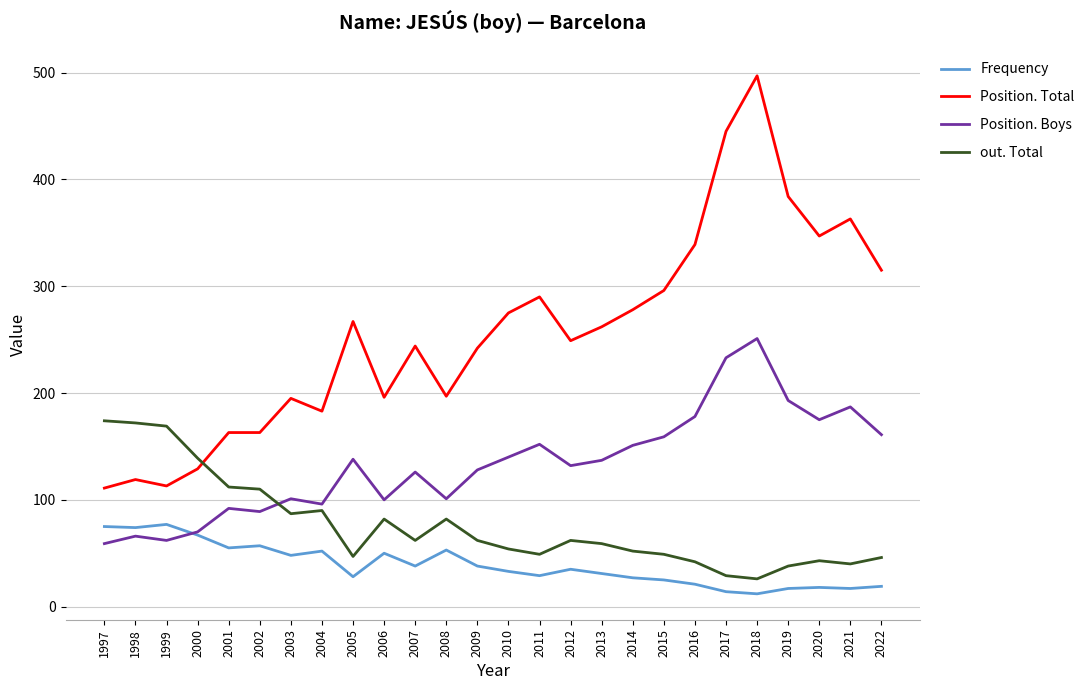

What is the total value across all series at 2018?

786